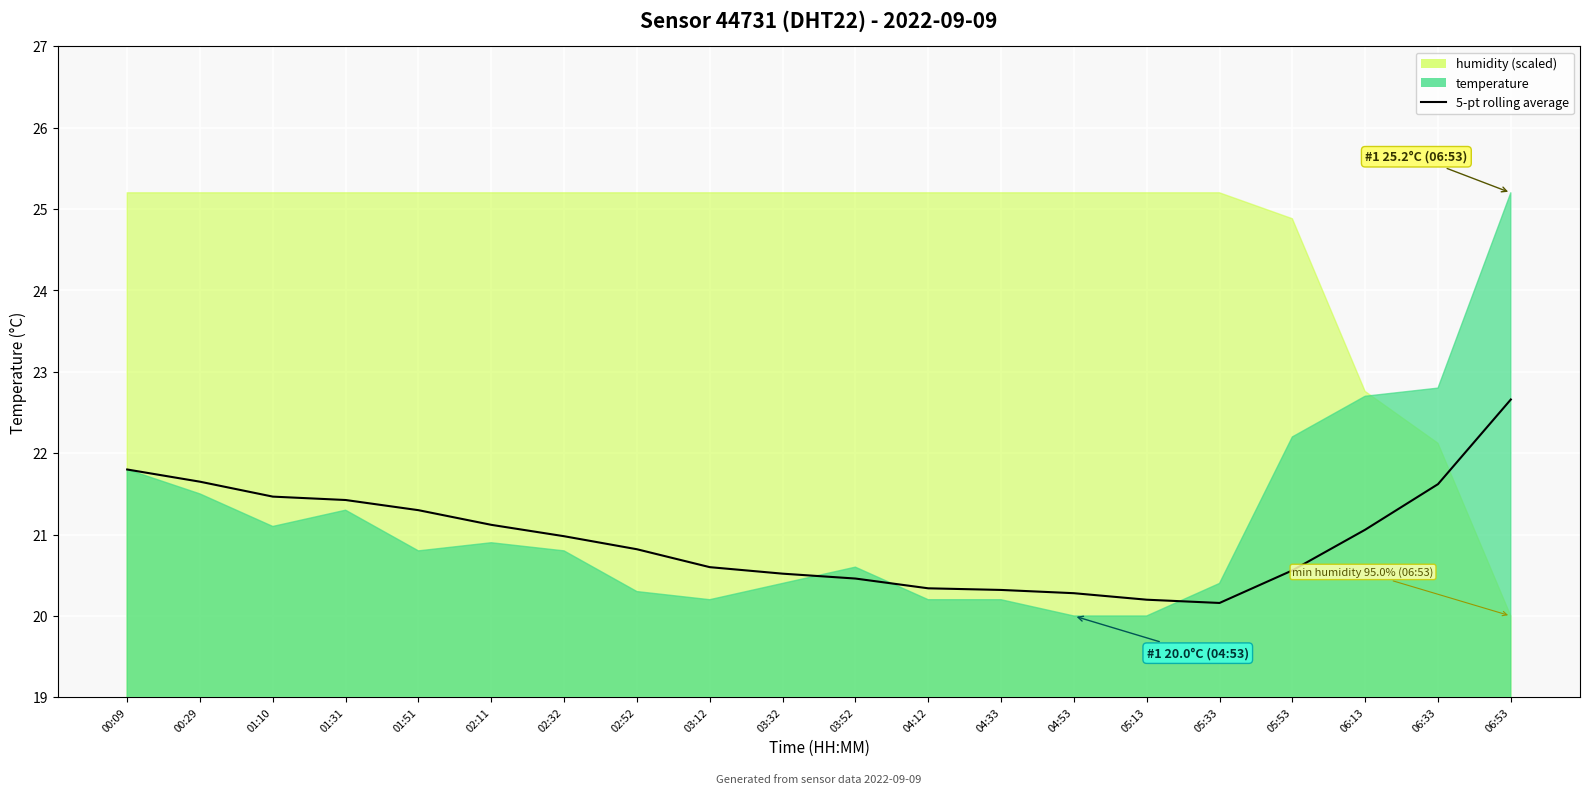

At which category does the chart reach its minimum across all series?

05:33